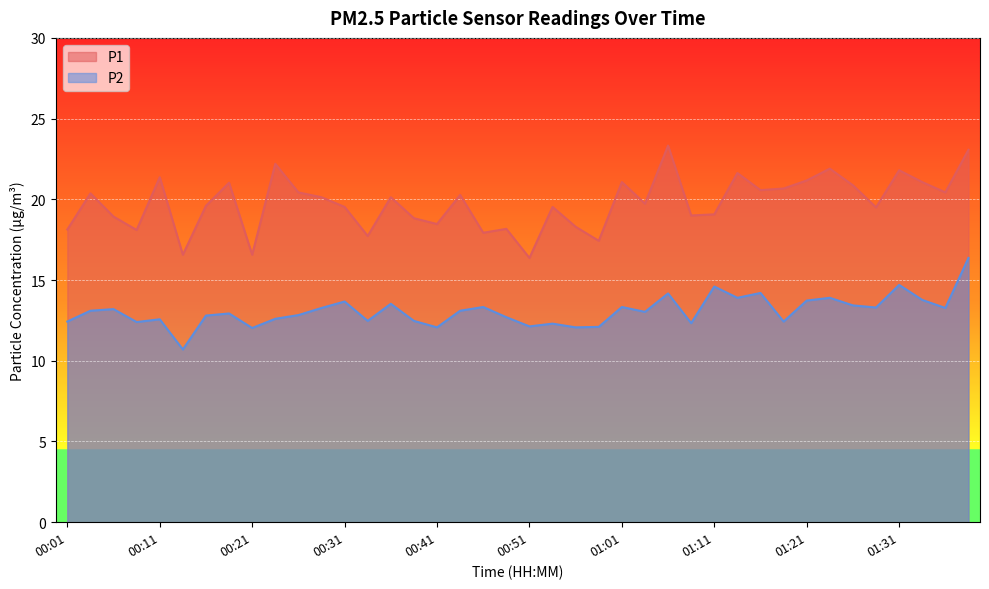

Where is the first local maximum for P1?

00:04